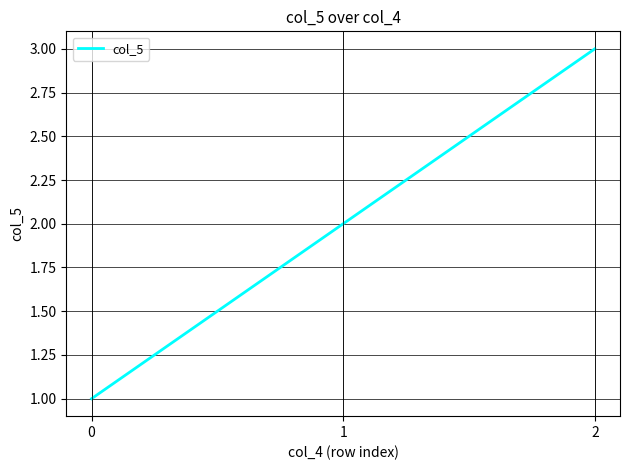

How many values are below 2?

1